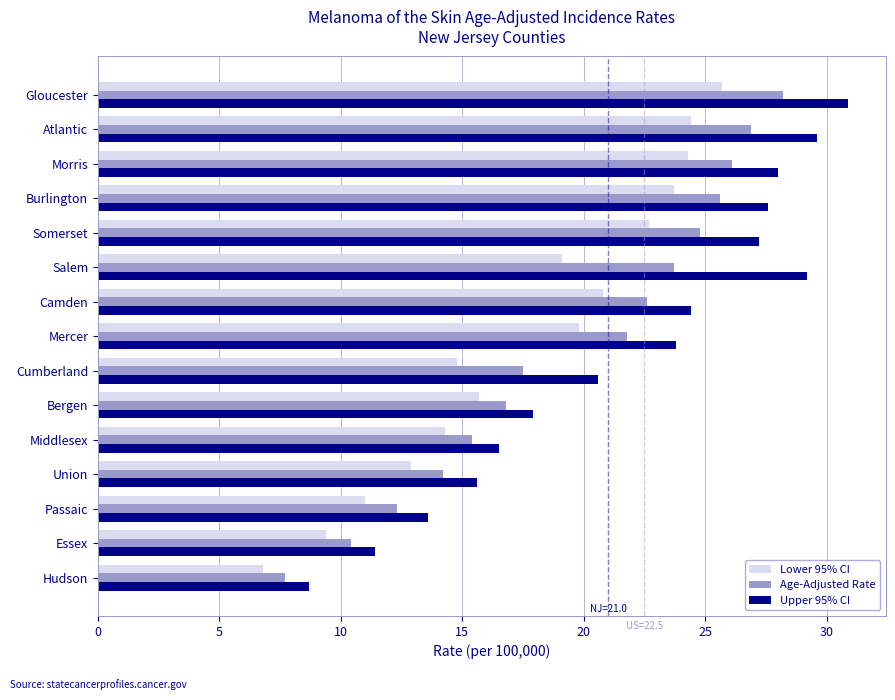

Which label corresponds to the smallest value in the chart?

Hudson